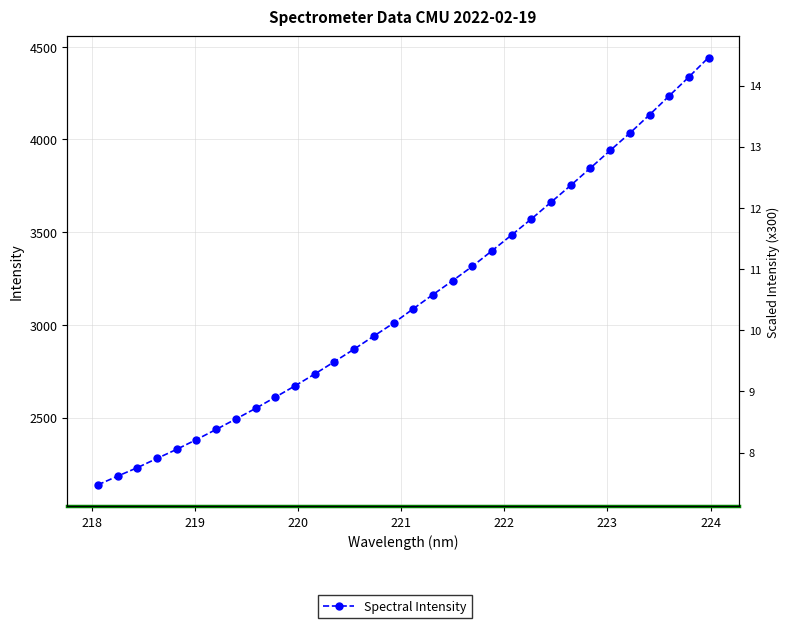

What is the difference between the maximum and minimum values?

2305.1